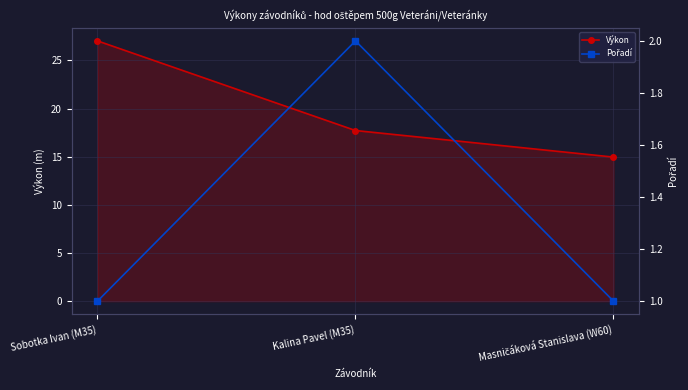

Which series has the largest total across all categories?

Výkon